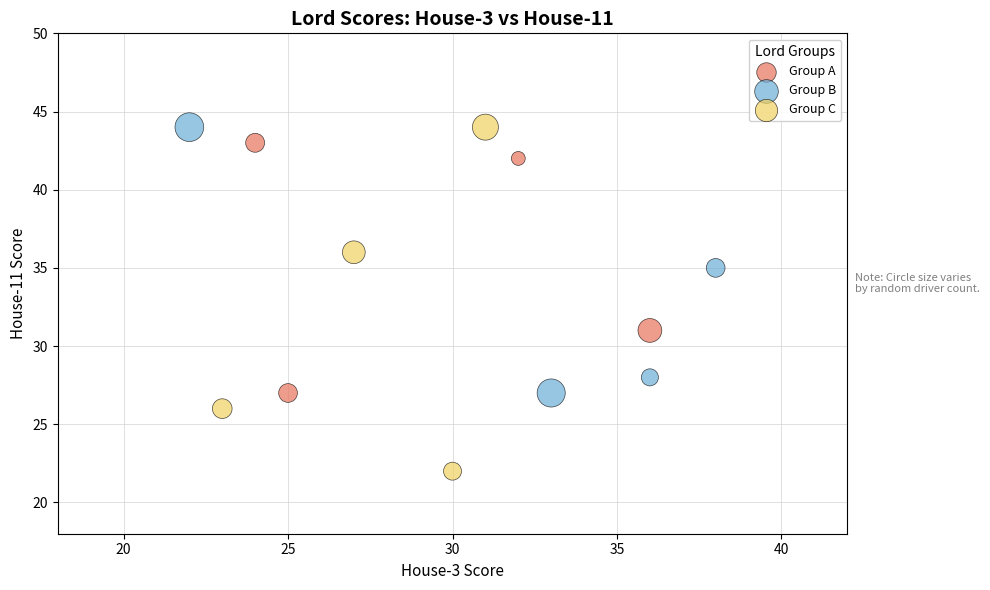

Which series contains the lowest Y value?

Group C